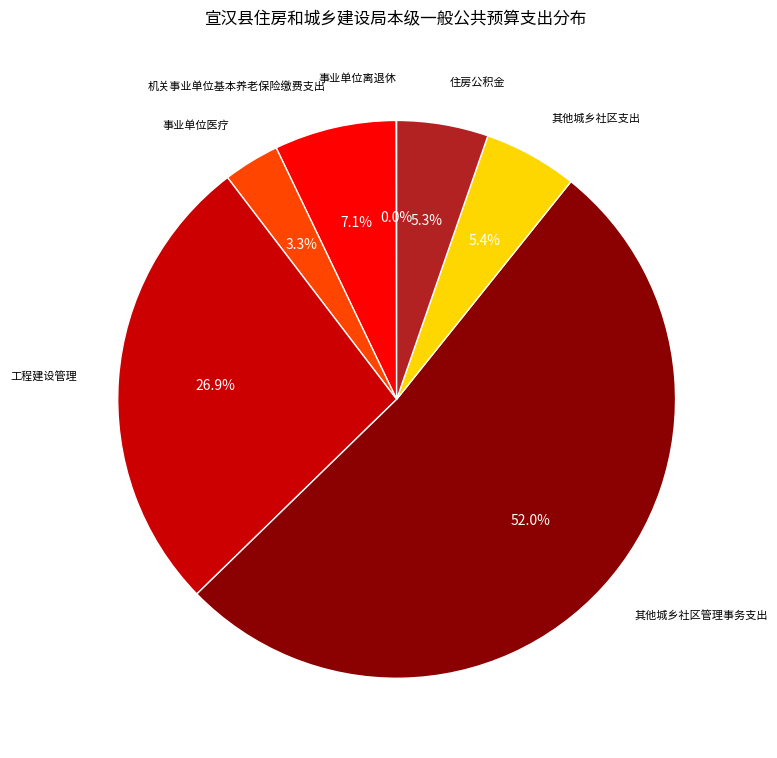

Between 机关事业单位基本养老保险缴费支出 and 事业单位医疗, which is larger?

机关事业单位基本养老保险缴费支出